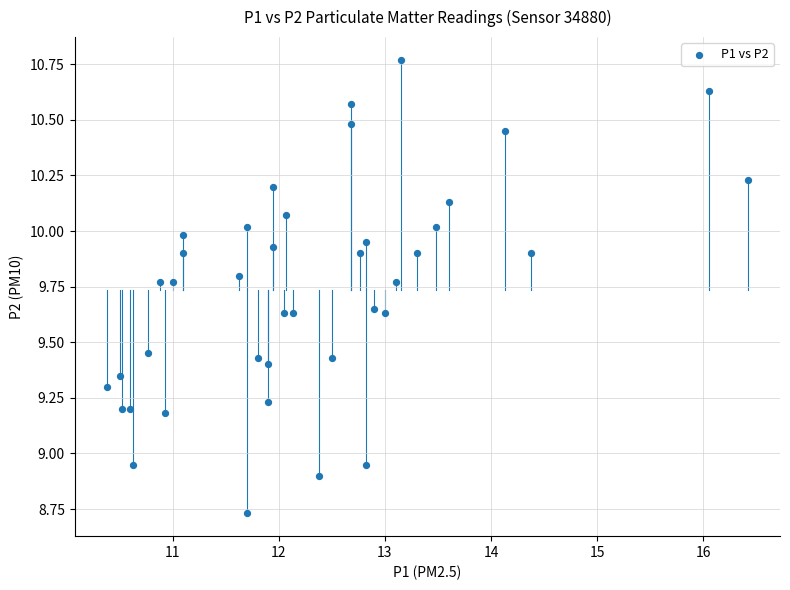

What is the range of X values (max minus min)?

6.0